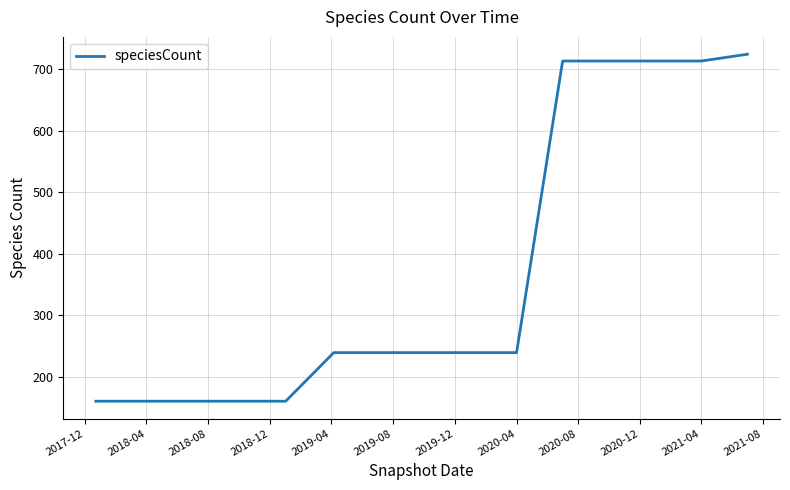

What is the greatest value displayed?

724